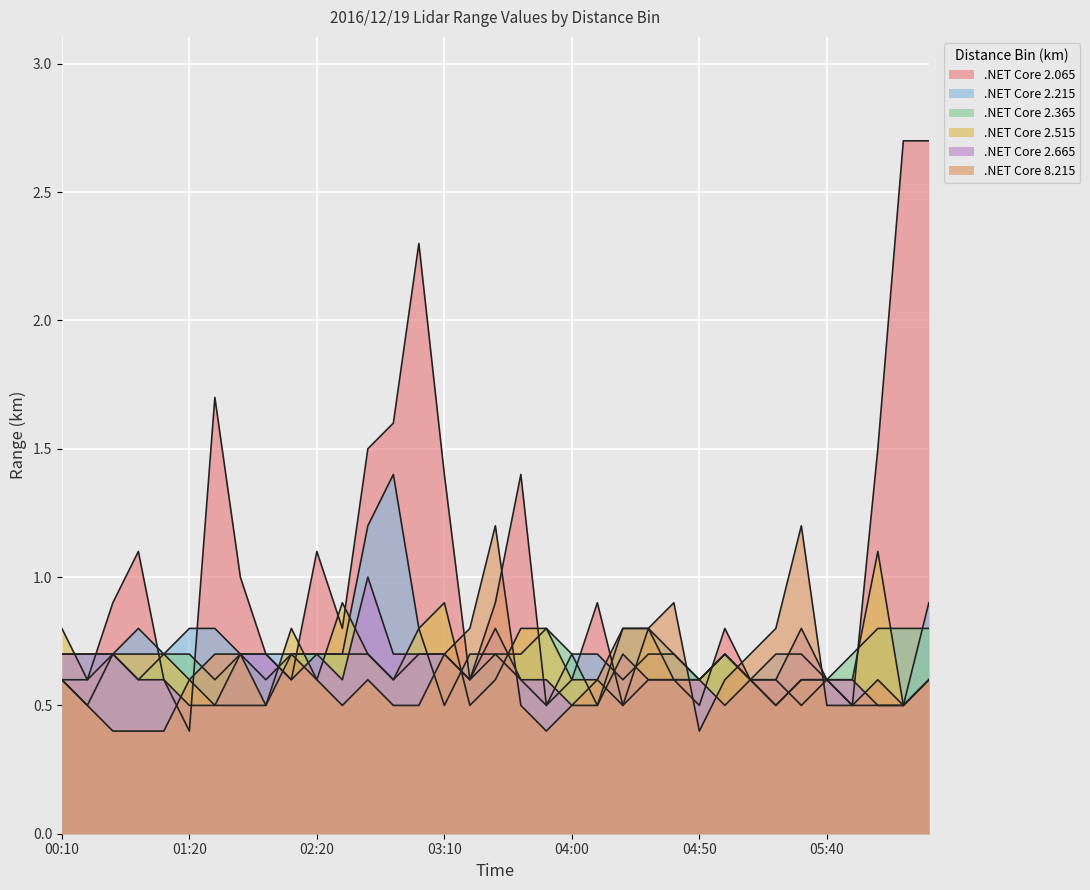

How many lines are shown in the chart?

6